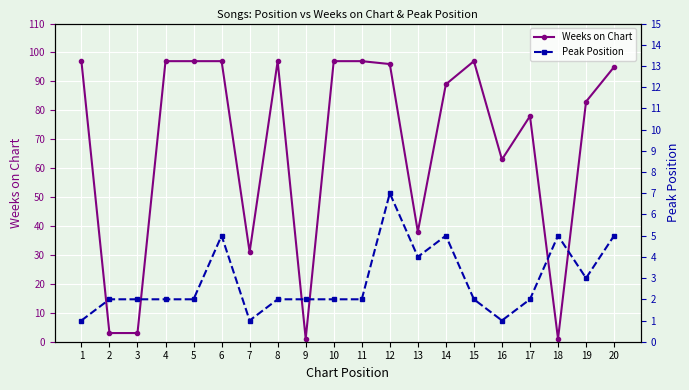

What is the difference between the second highest and second lowest values in the Weeks on Chart series?

96